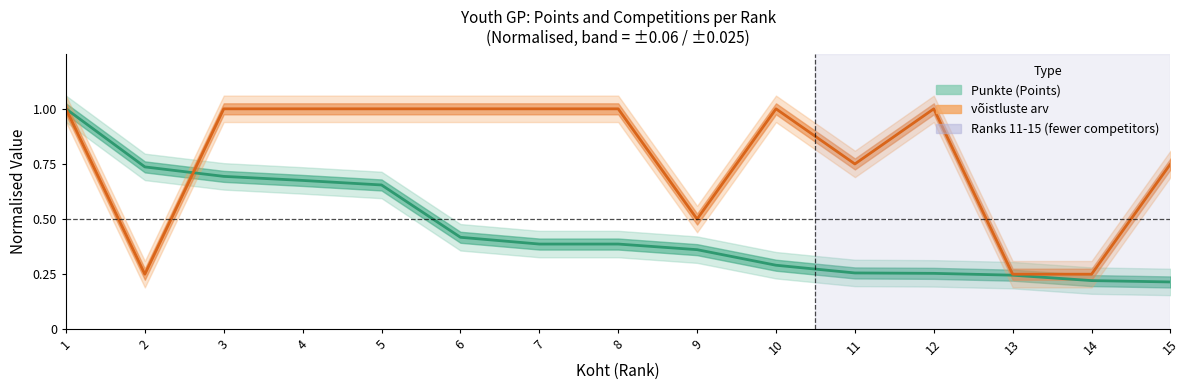

True or false: Punkte has a value of 0.7 at 5.

True